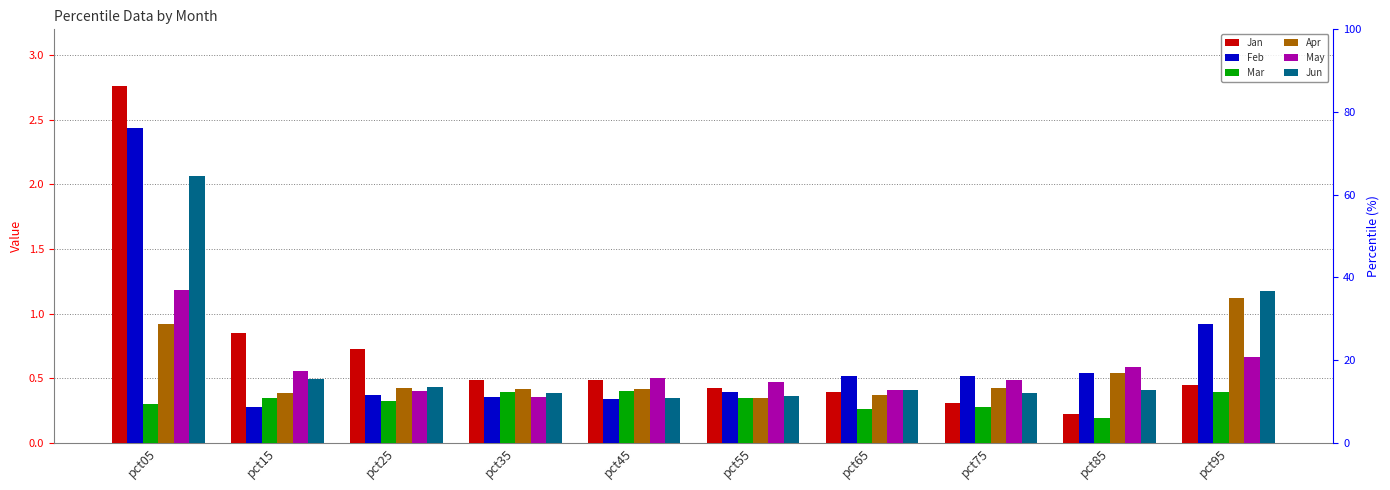

How many bars are there in total?

60